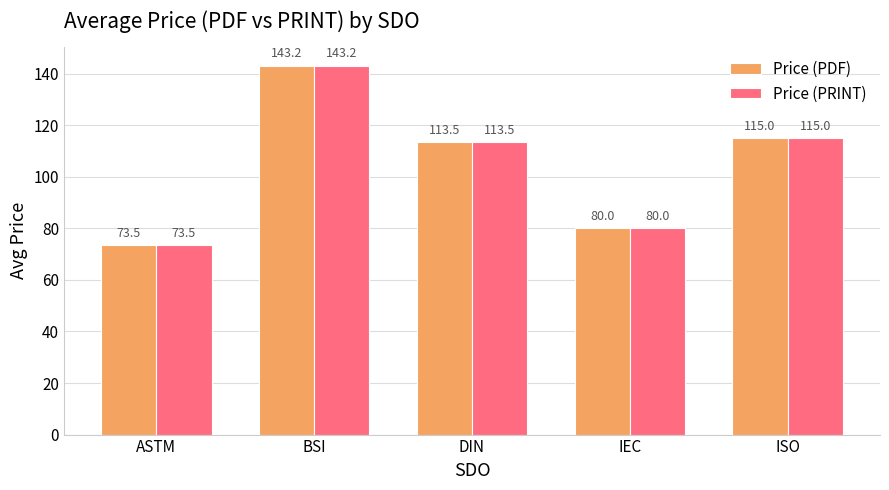

Read the Price (PDF) value at IEC.

80.0